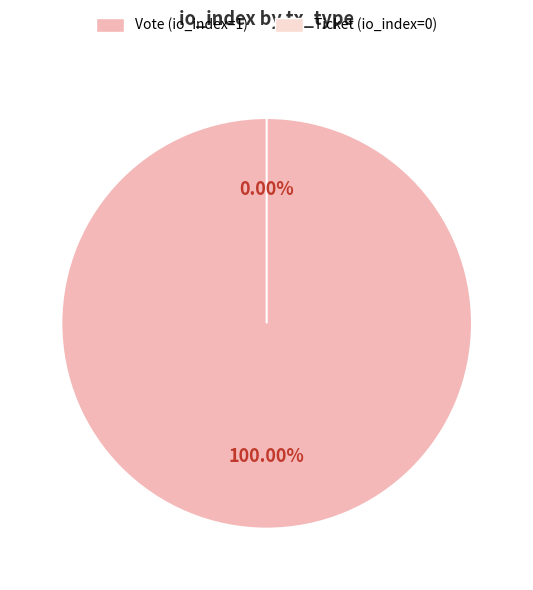

Which slice is the largest?

Vote (io_index=1)